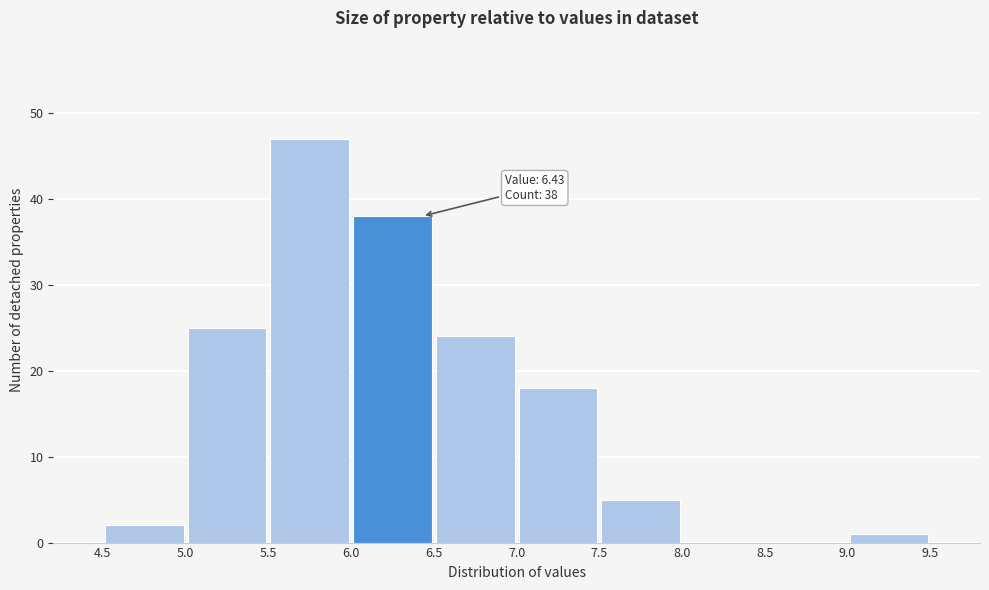

Over which range of the x-axis is the bar tallest?

5.5 to 6.0